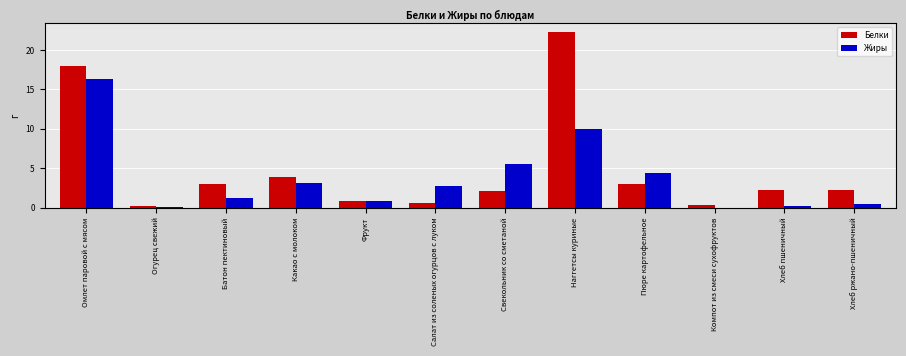

Between Омлет паровой с мясом and Фрукт, which series saw the biggest shift?

Белки